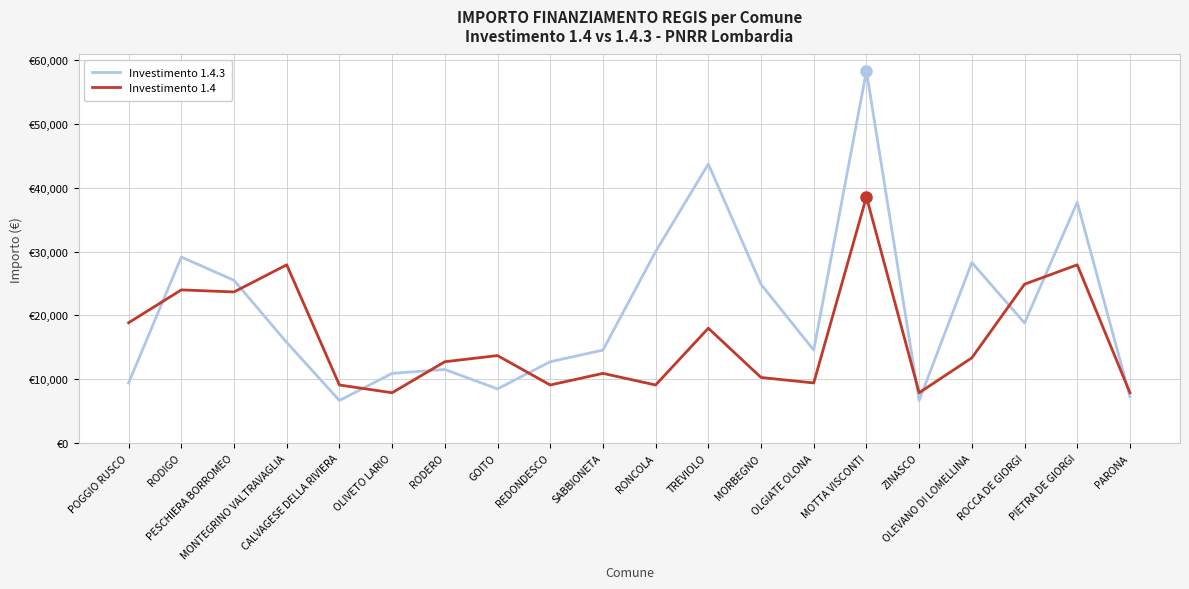

What is the highest value of the Investimento 1.4 series?

38565